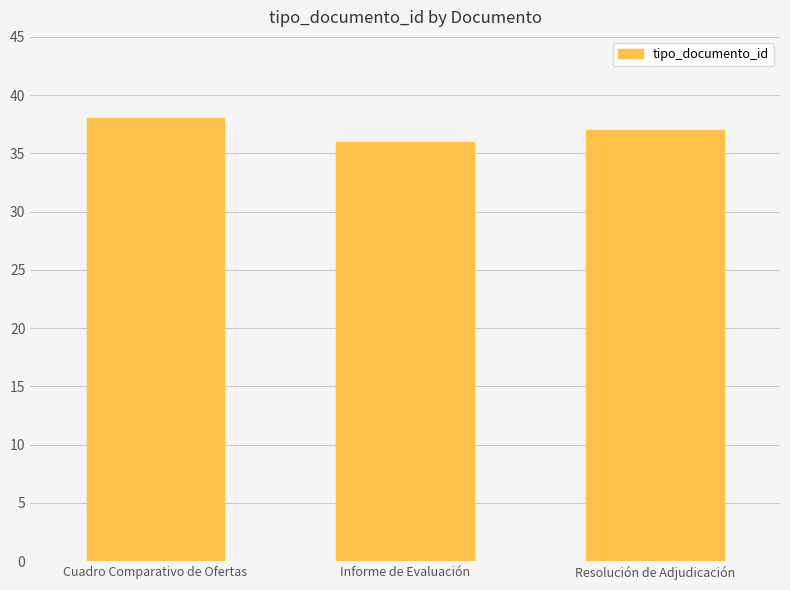

Between Informe de Evaluación and Resolución de Adjudicación, which is larger?

Resolución de Adjudicación